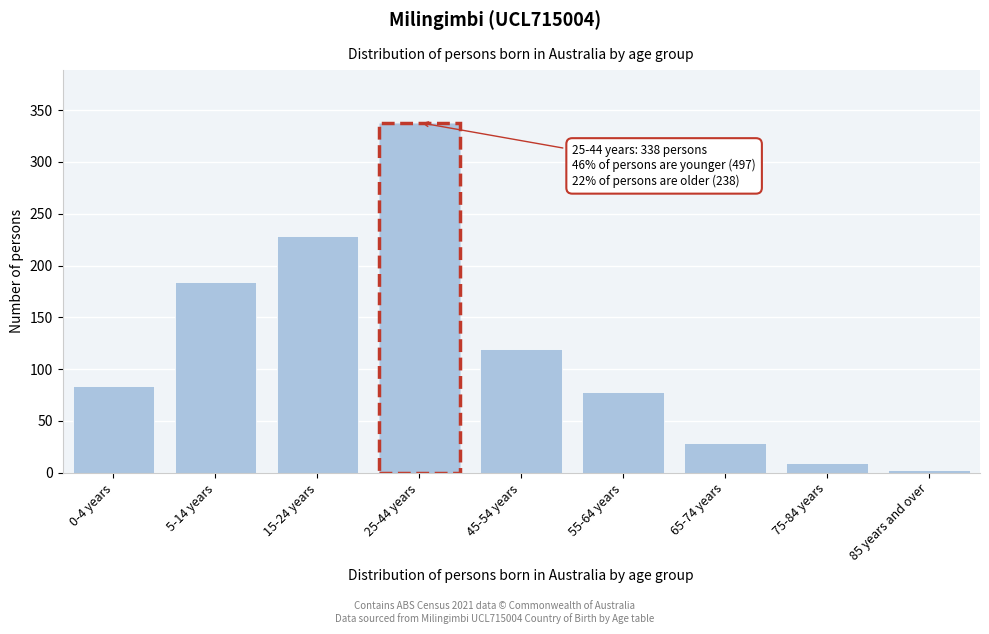

Reading left to right, extract all data points from this chart.

0-4 years=84	5-14 years=184	15-24 years=229	25-44 years=338	45-54 years=119	55-64 years=78	65-74 years=29	75-84 years=9	85 years and over=3